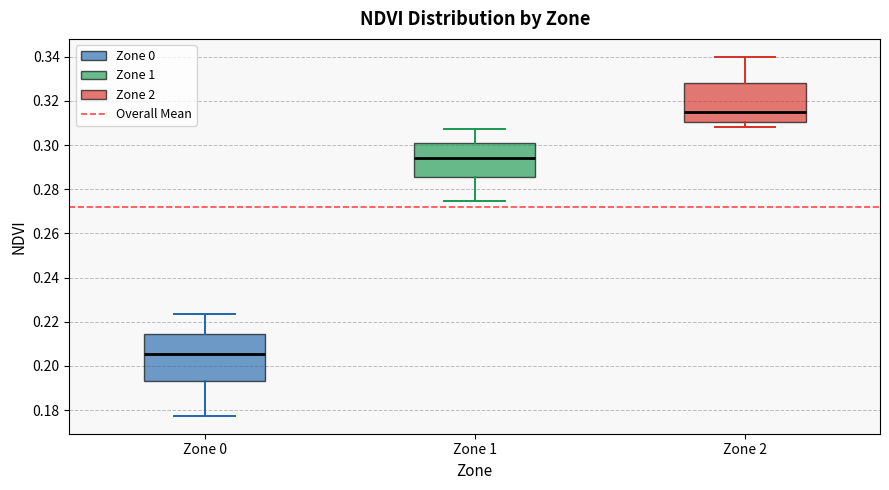

Reading left to right, read every box against the y-axis: the position of its median line, the range the box covers, and the ends of its whiskers. The values are not printed on the chart, so give them approximately, as read against the axis.

Zone 0: median 0.206, box 0.194 to 0.214, whiskers 0.178 to 0.224
Zone 1: median 0.294, box 0.286 to 0.300, whiskers 0.274 to 0.308
Zone 2: median 0.316, box 0.310 to 0.328, whiskers 0.308 to 0.340